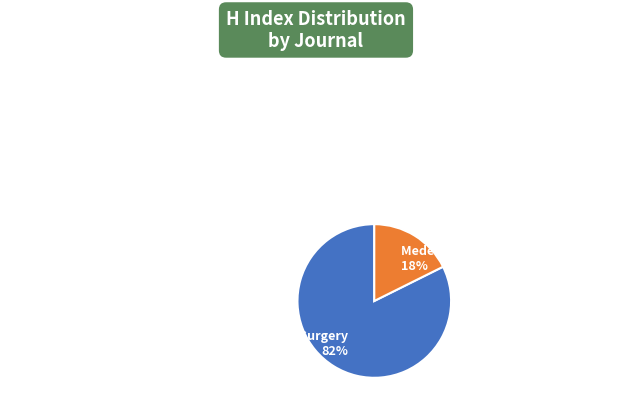

Between Journal of Stomatology, Oral and Maxillofacial Surgery and Medecine Buccale Chirurgie Buccale, which is larger?

Journal of Stomatology, Oral and Maxillofacial Surgery